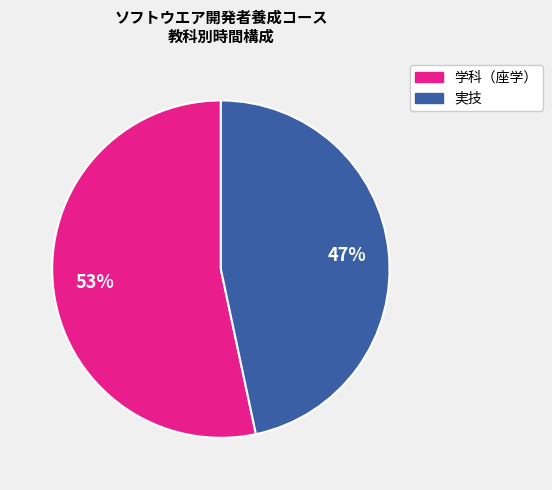

Does any single category account for the majority?

Yes